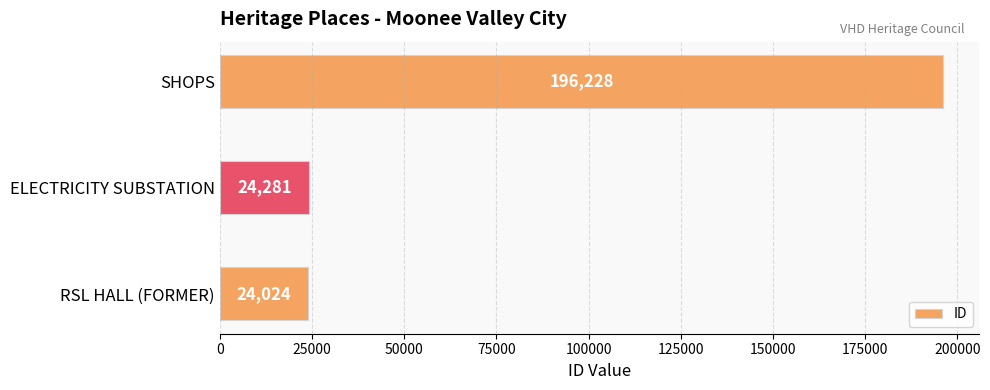

Where is the data nearest to the value 110126?

ELECTRICITY SUBSTATION